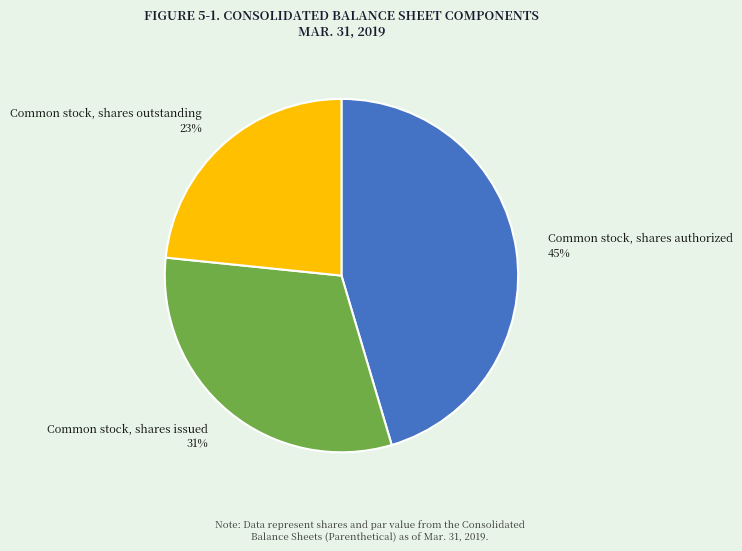

Approximately how many times larger is the value at Common stock, shares outstanding 23% compared to Common stock, shares issued 31%?

0.7